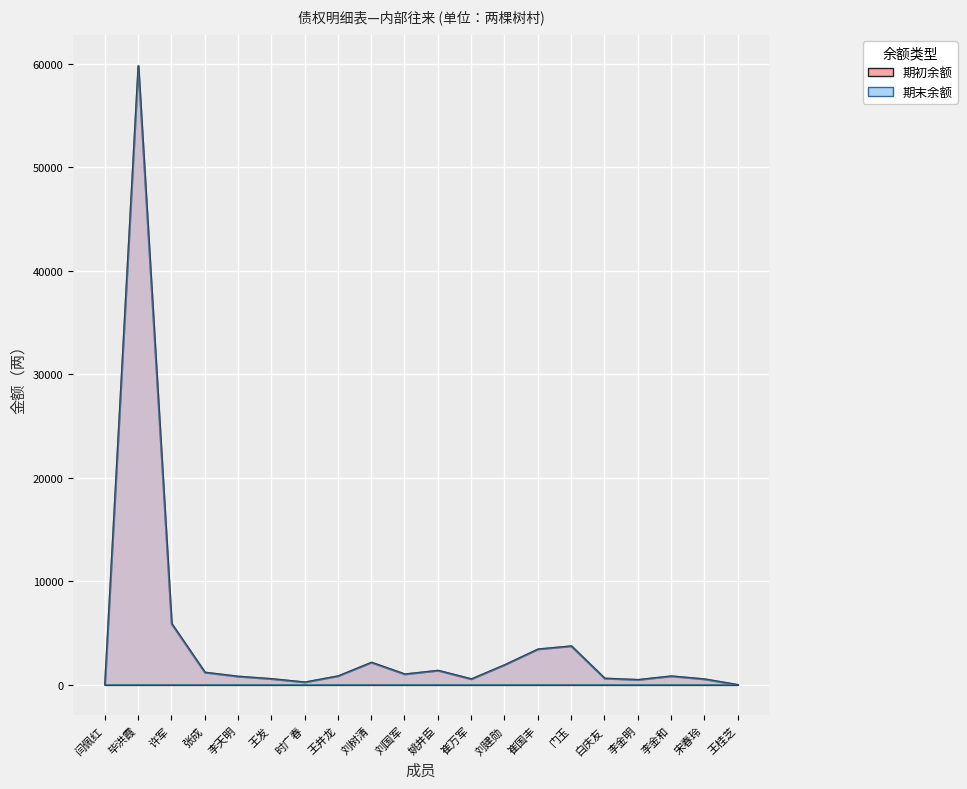

Which series has the largest total across all categories?

期初余额